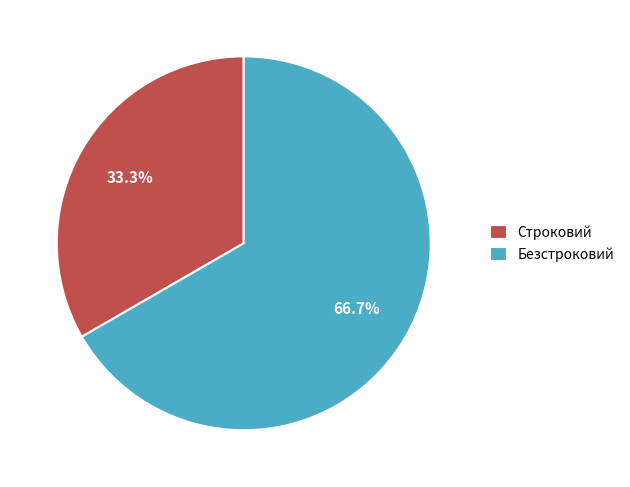

True or false: Строковий accounts for 33% of the total.

True